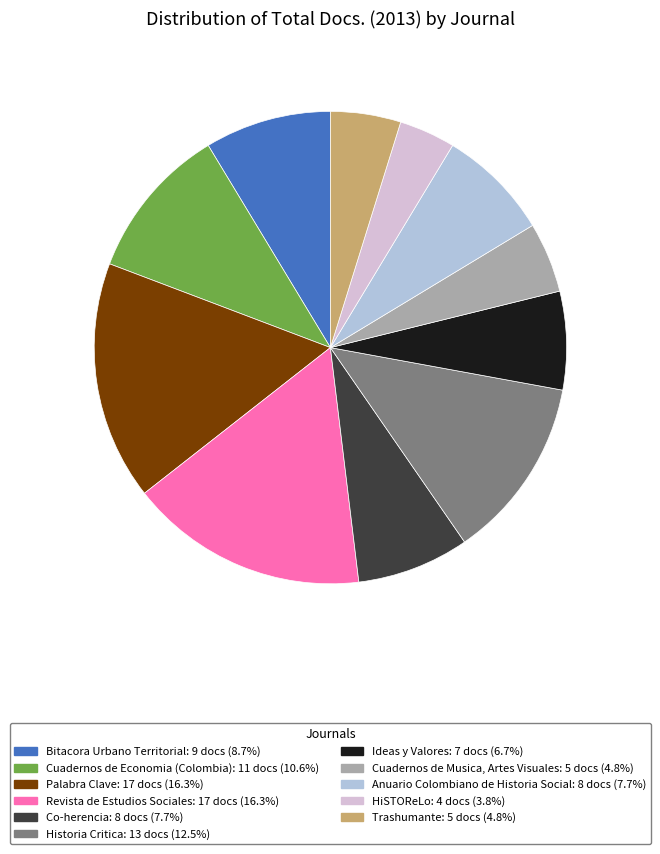

What is the smallest slice in the pie chart?

HiSTOReLo